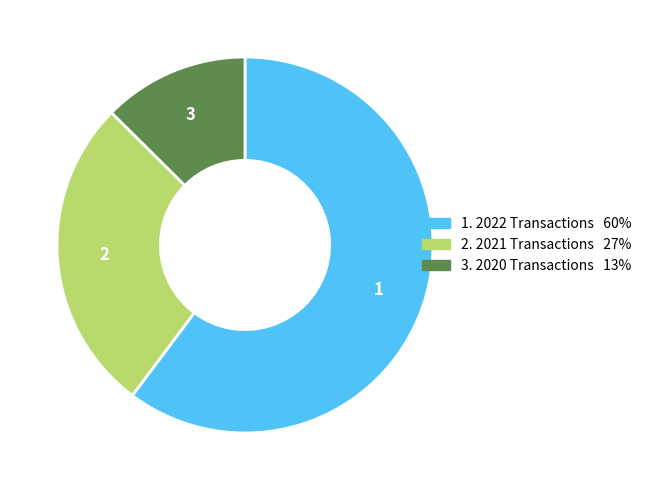

How many segments does this pie chart have?

3